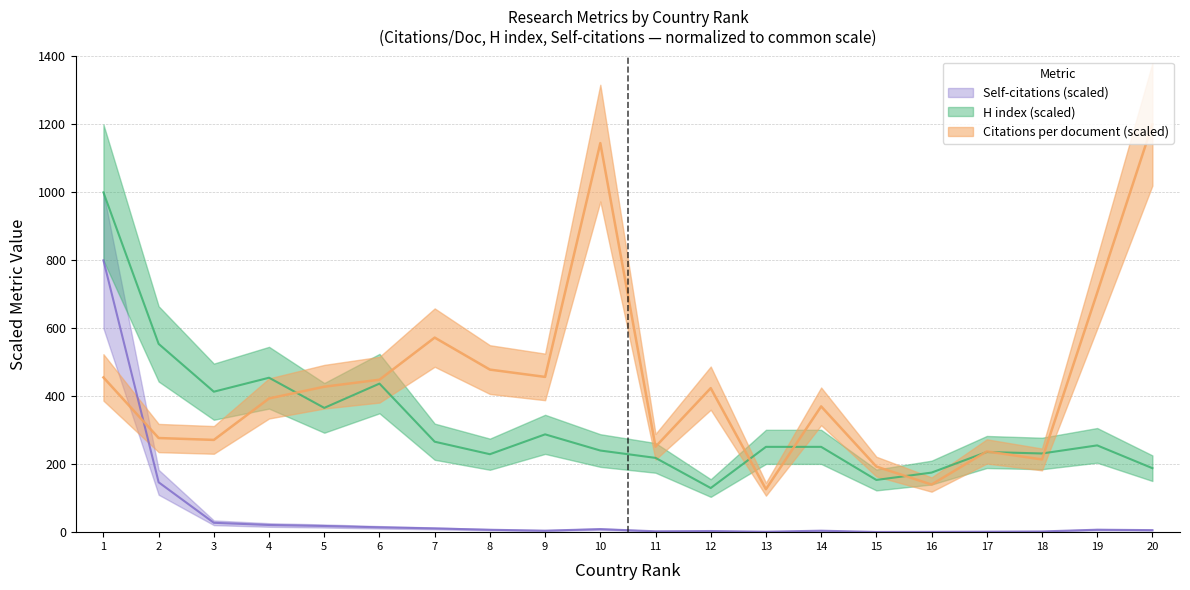

Rank the series at 16 from lowest to highest value.

Self-citations, Citations per document, H index